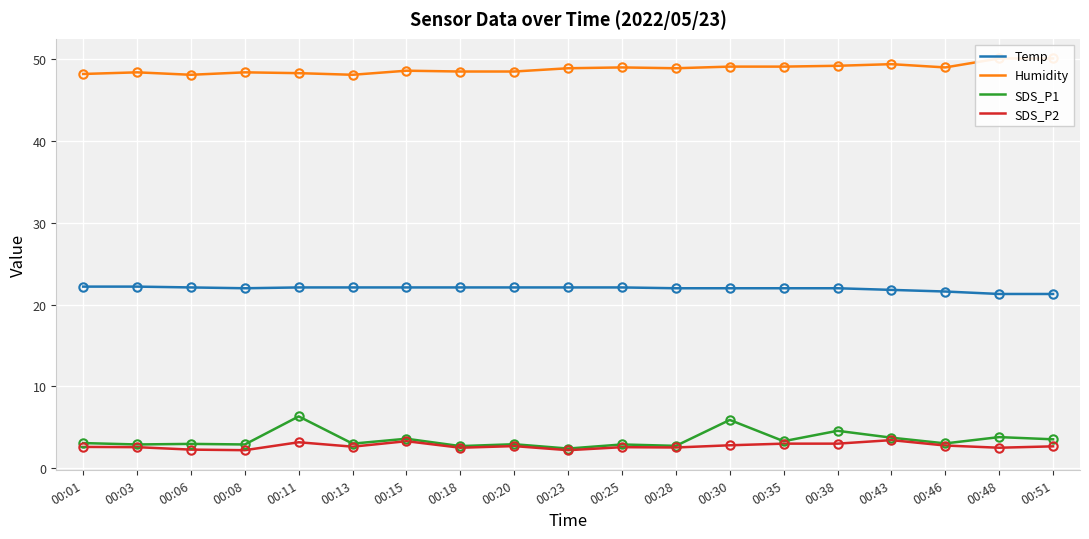

Count the number of data series in this chart.

4